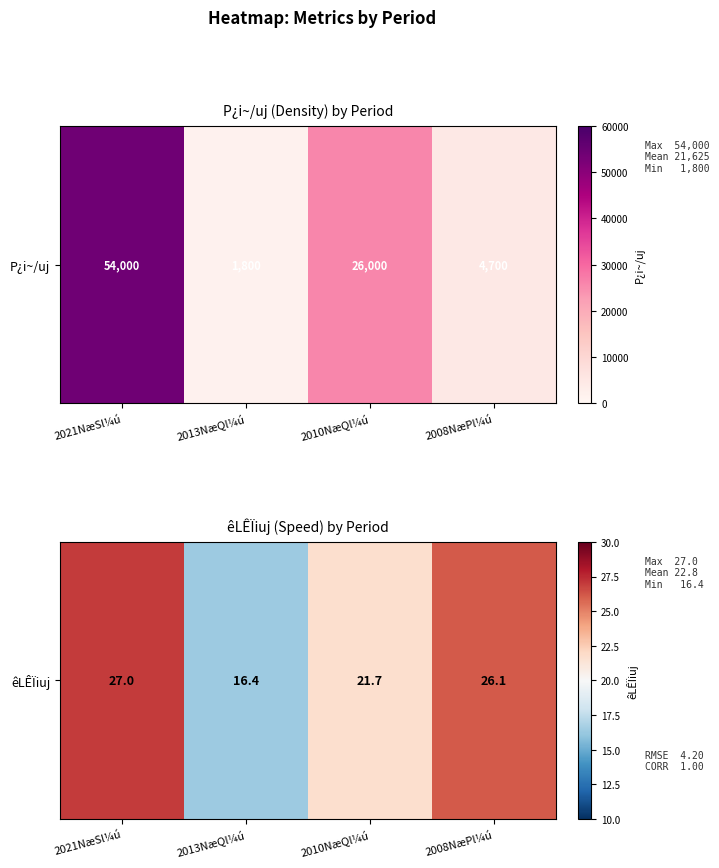

Which category has the highest value across all series?

2021NæSl¼ú